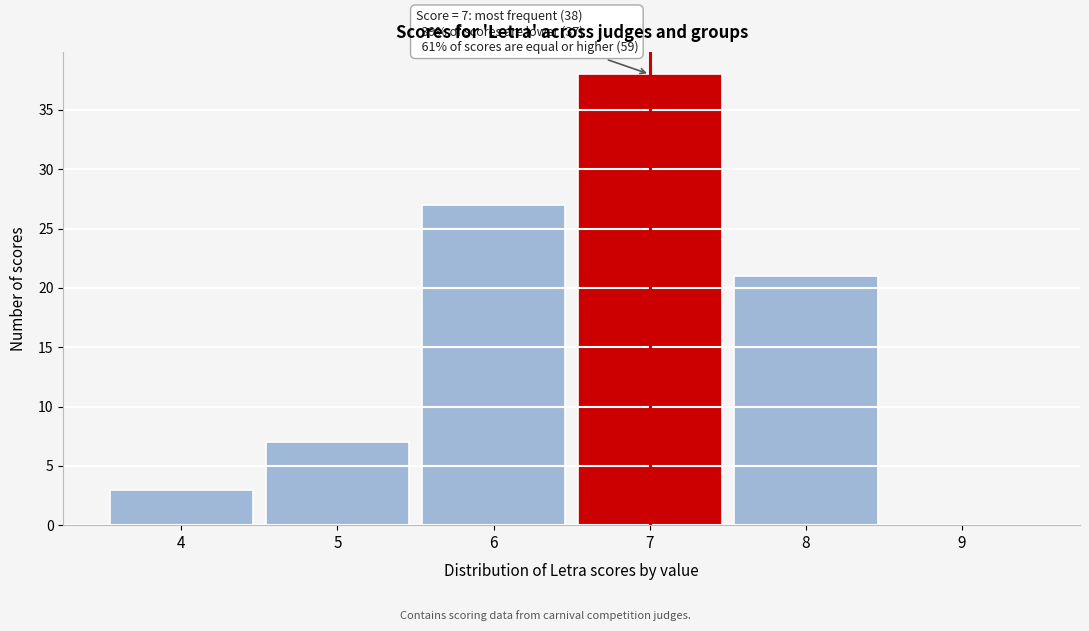

Which range on the x-axis has the tallest bar?

6.5 to 7.5